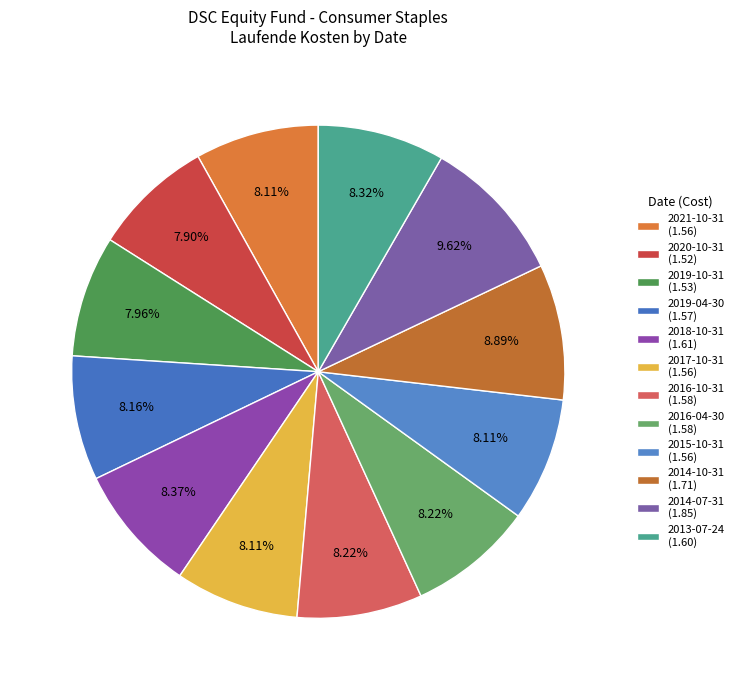

The 2014-10-31 slice represents 21% of the pie. True or false?

False